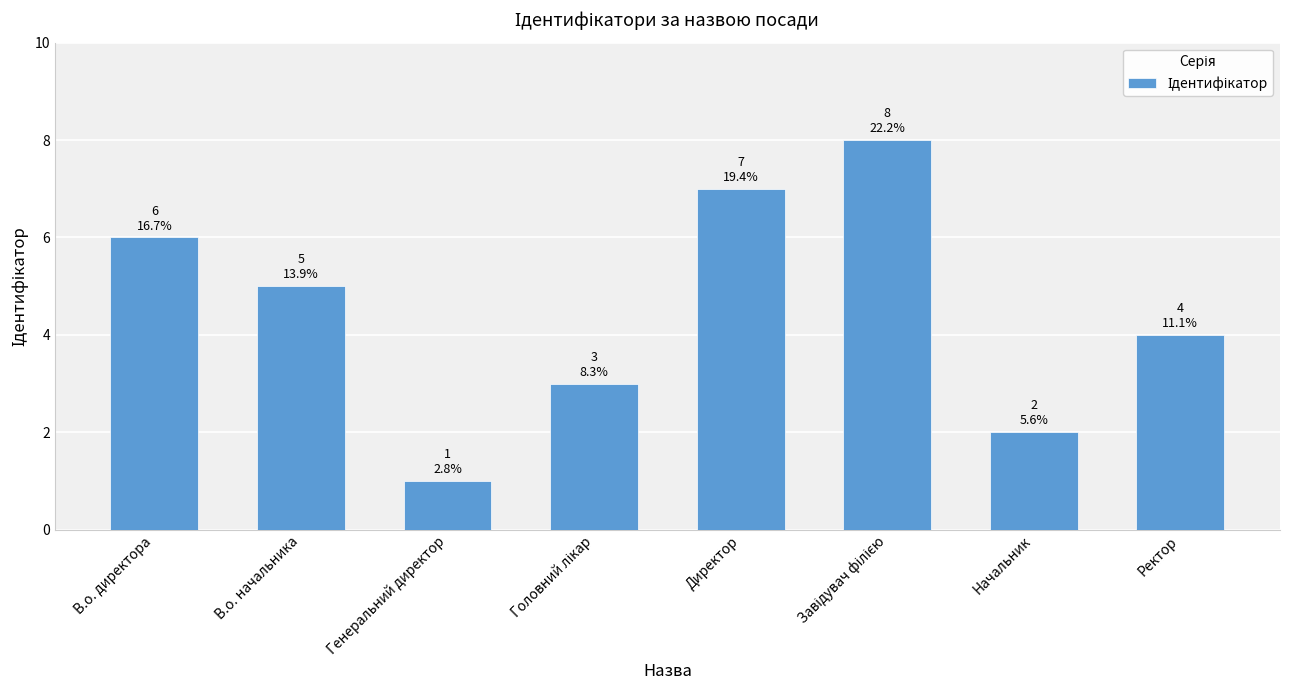

What is the change in value from Директор to Начальник?

-5